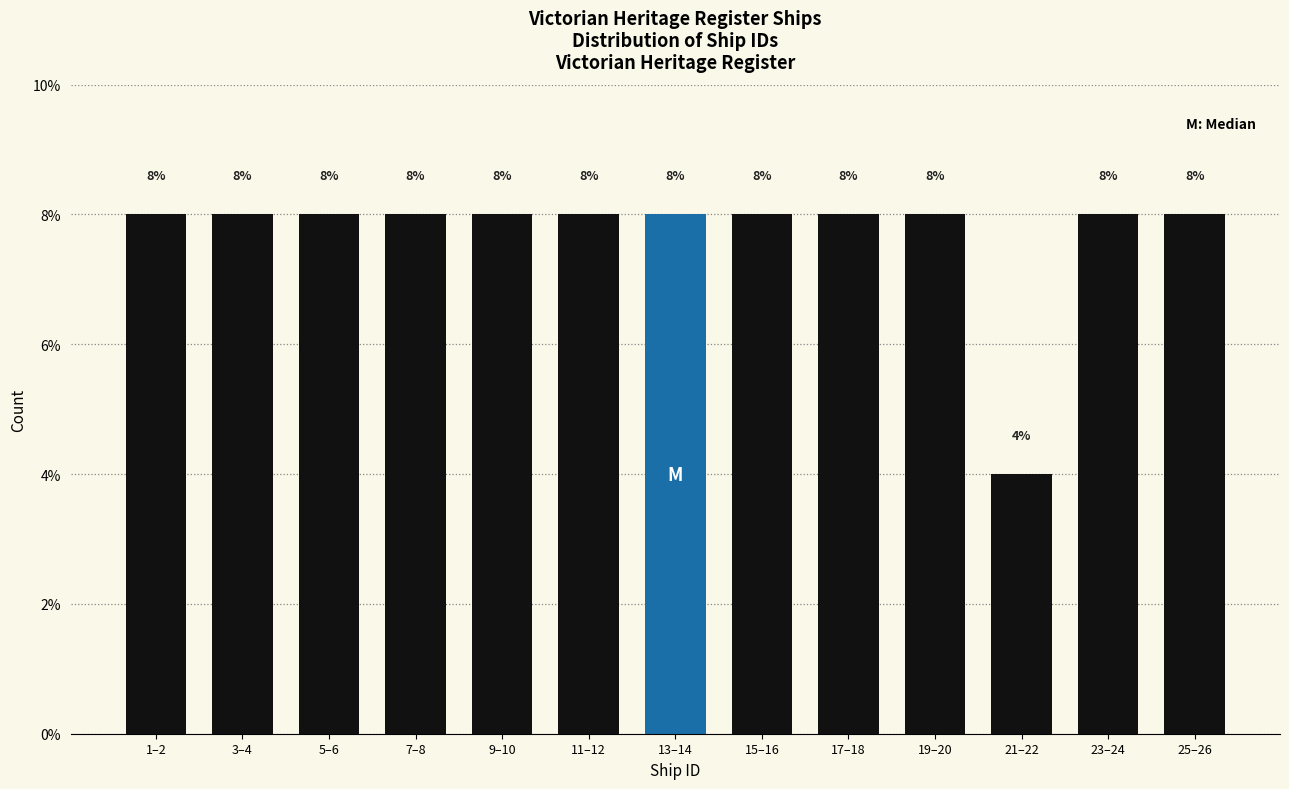

Reading left to right, transcribe all the data shown in this chart.

8	8	8	8	8	8	8	8	8	8	4	8	8